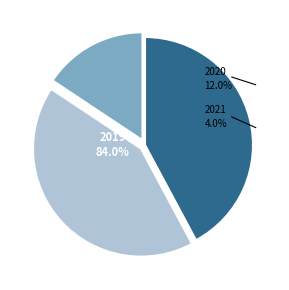

How much of the chart is everything except 2021?

84.3%